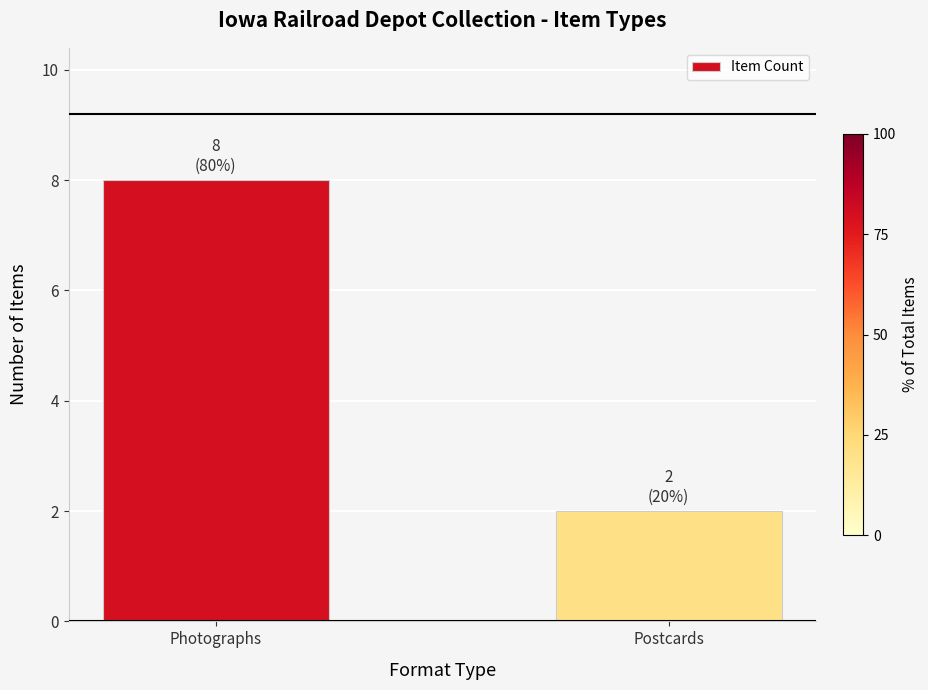

The value at Photographs is 8. True or false?

True